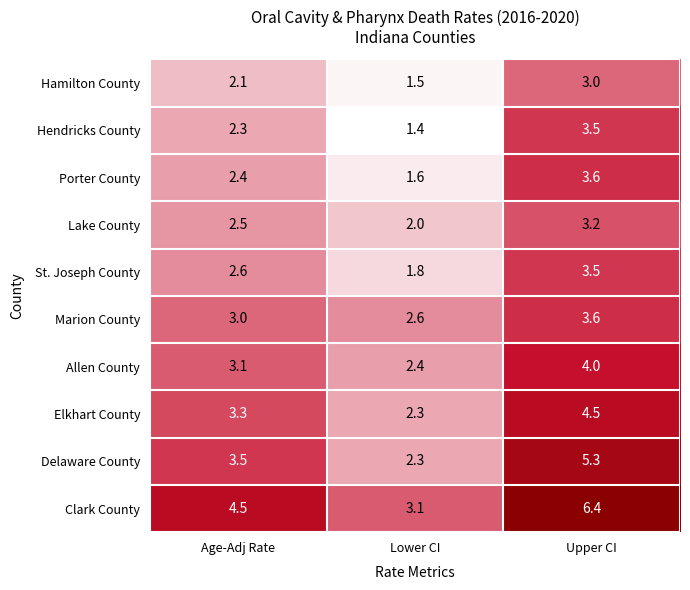

Which label corresponds to the smallest value in the chart?

Lower CI